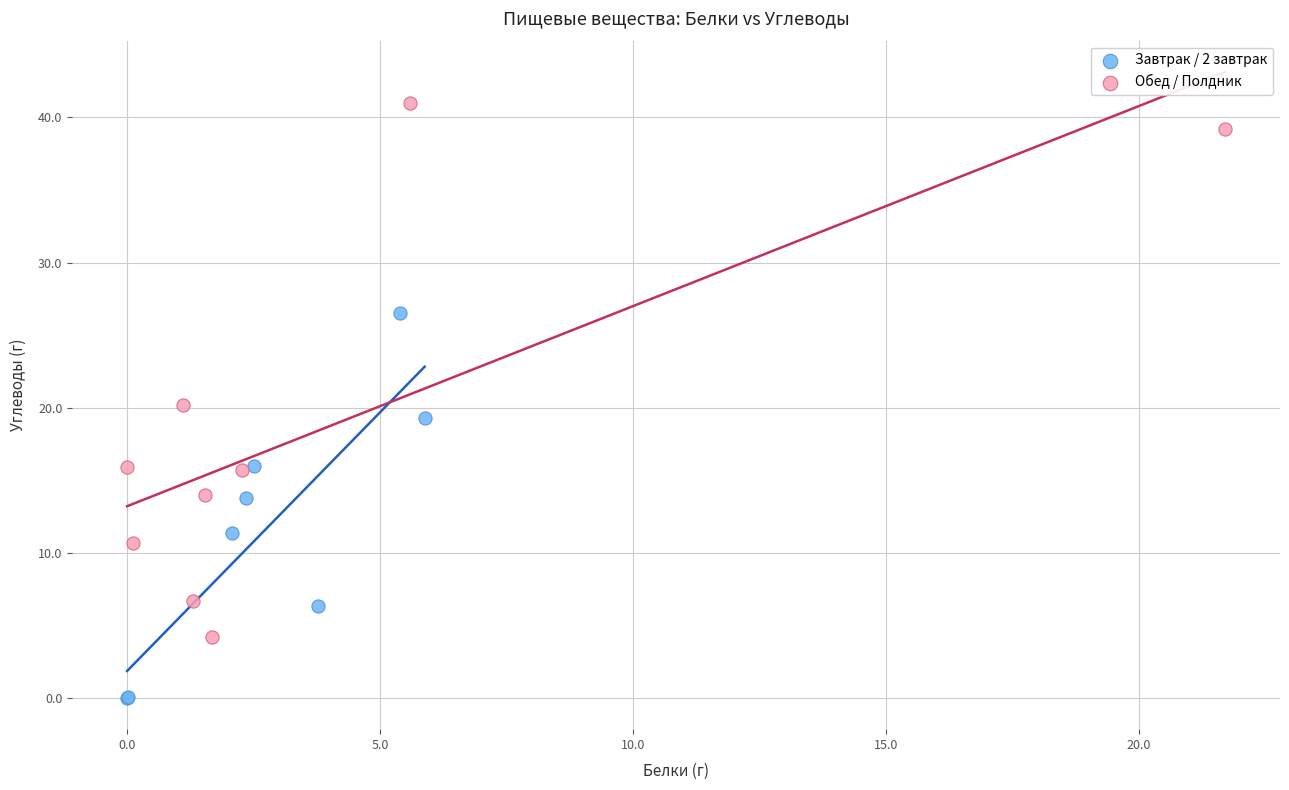

Which series has the widest spread of Y values?

Обед / Полдник